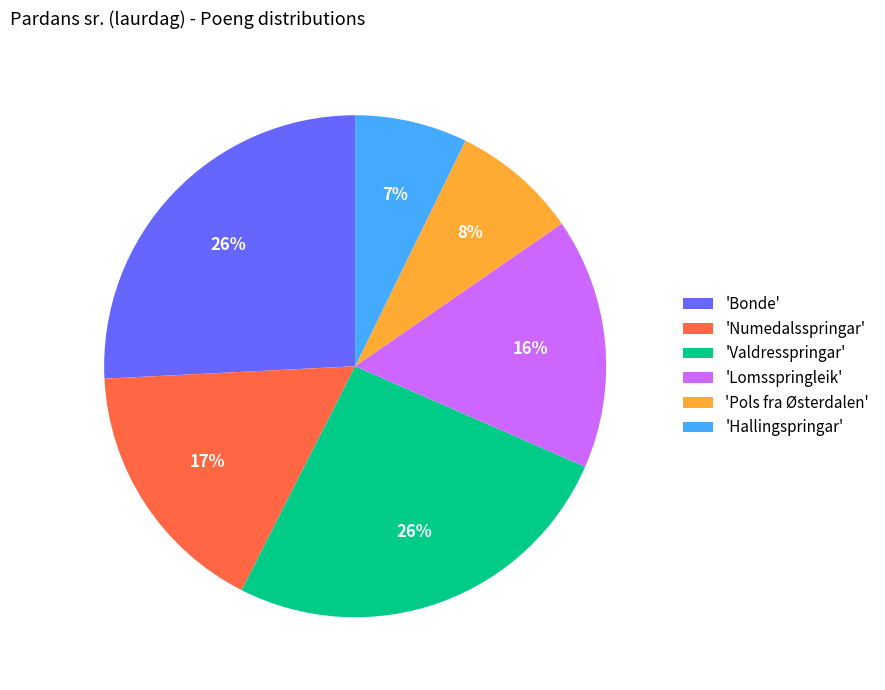

The 'Bonde' slice represents 16% of the pie. True or false?

False